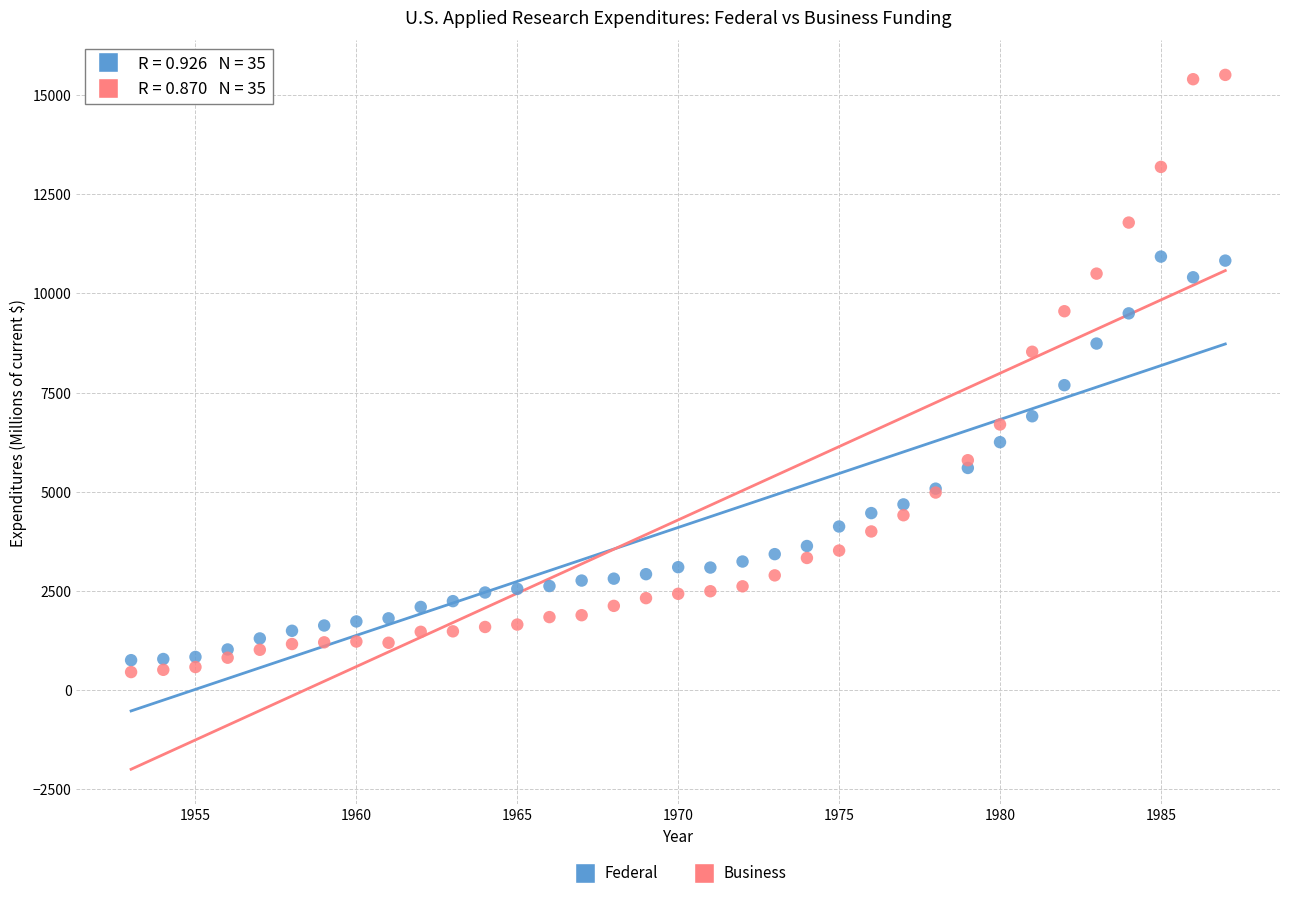

Which series has the largest Y range (max minus min)?

Business